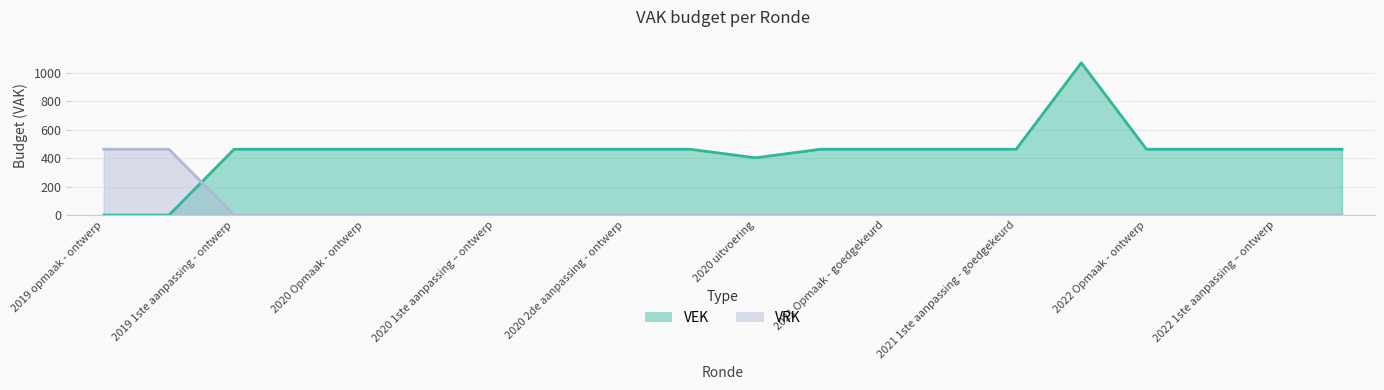

What is the difference between the second highest and second lowest values in the VRK series?

462